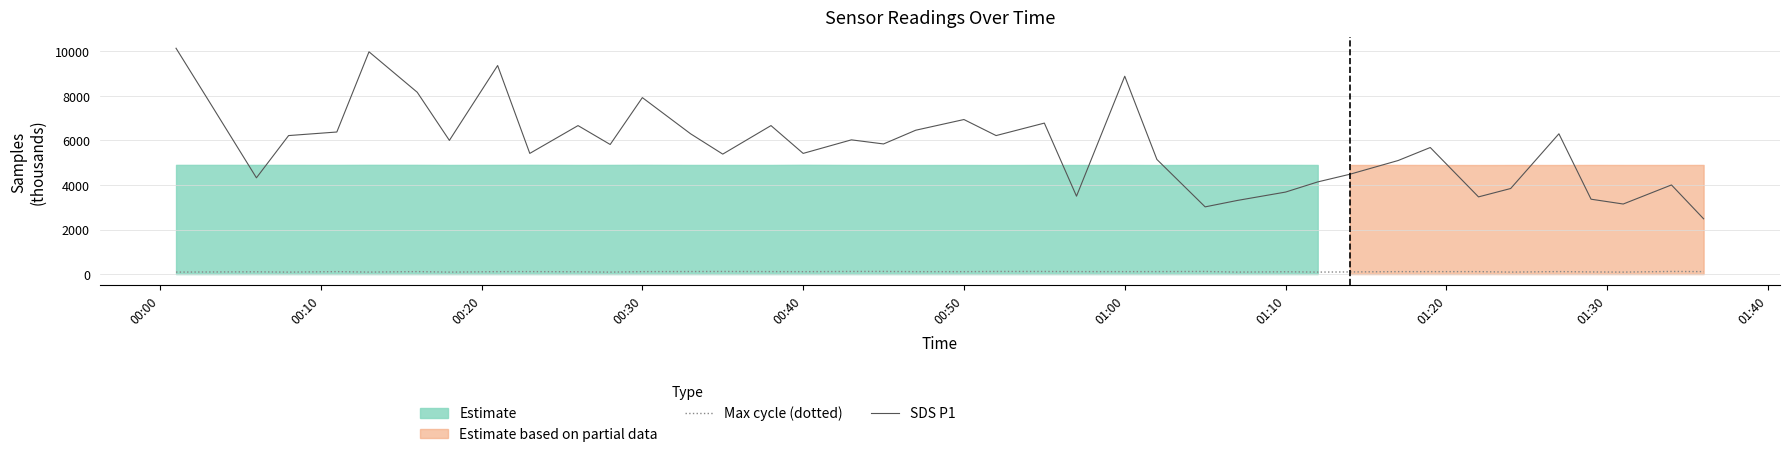

True or false: Max cycle (dotted) and SDS P1 intersect in this chart.

False